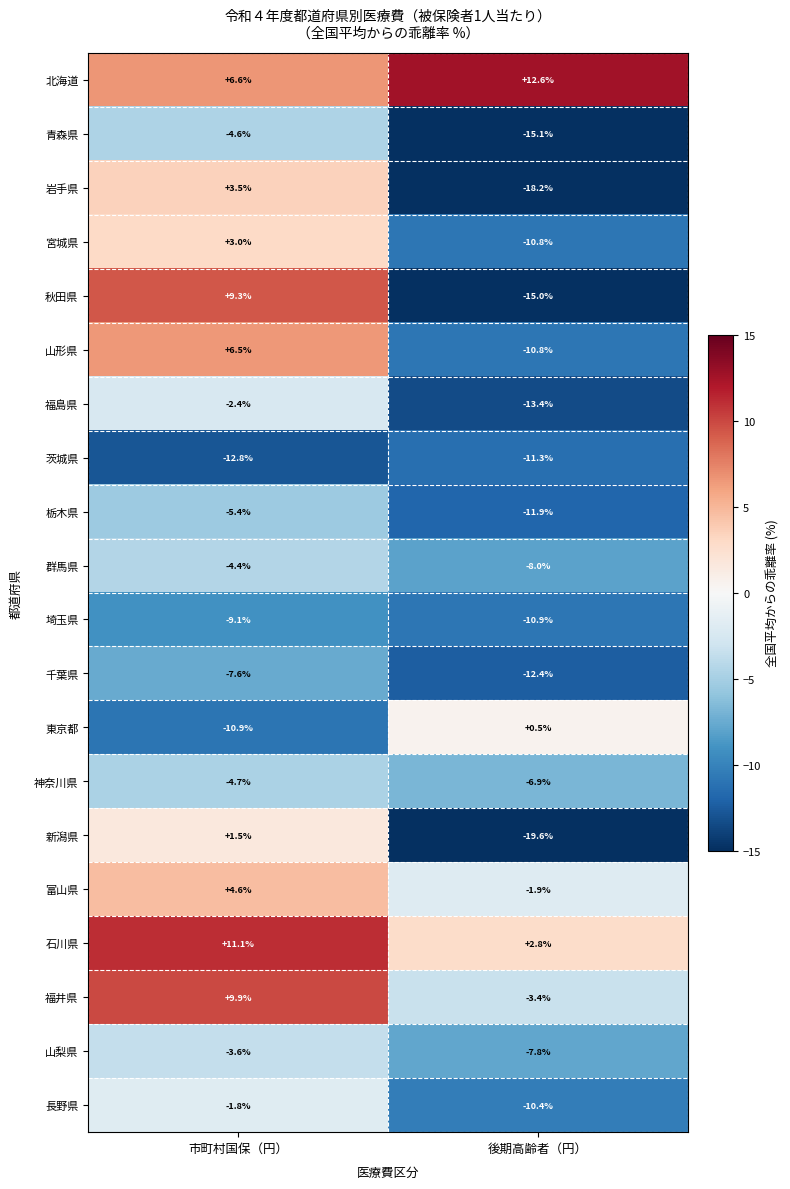

How many values in the 富山県 series are below 4?

1